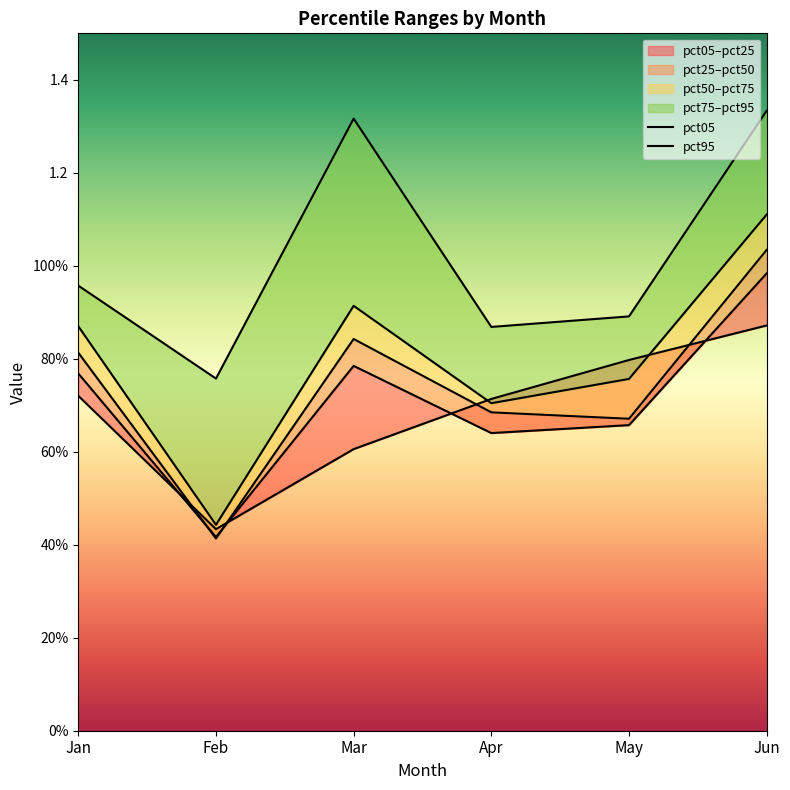

How many lines are shown in the chart?

2